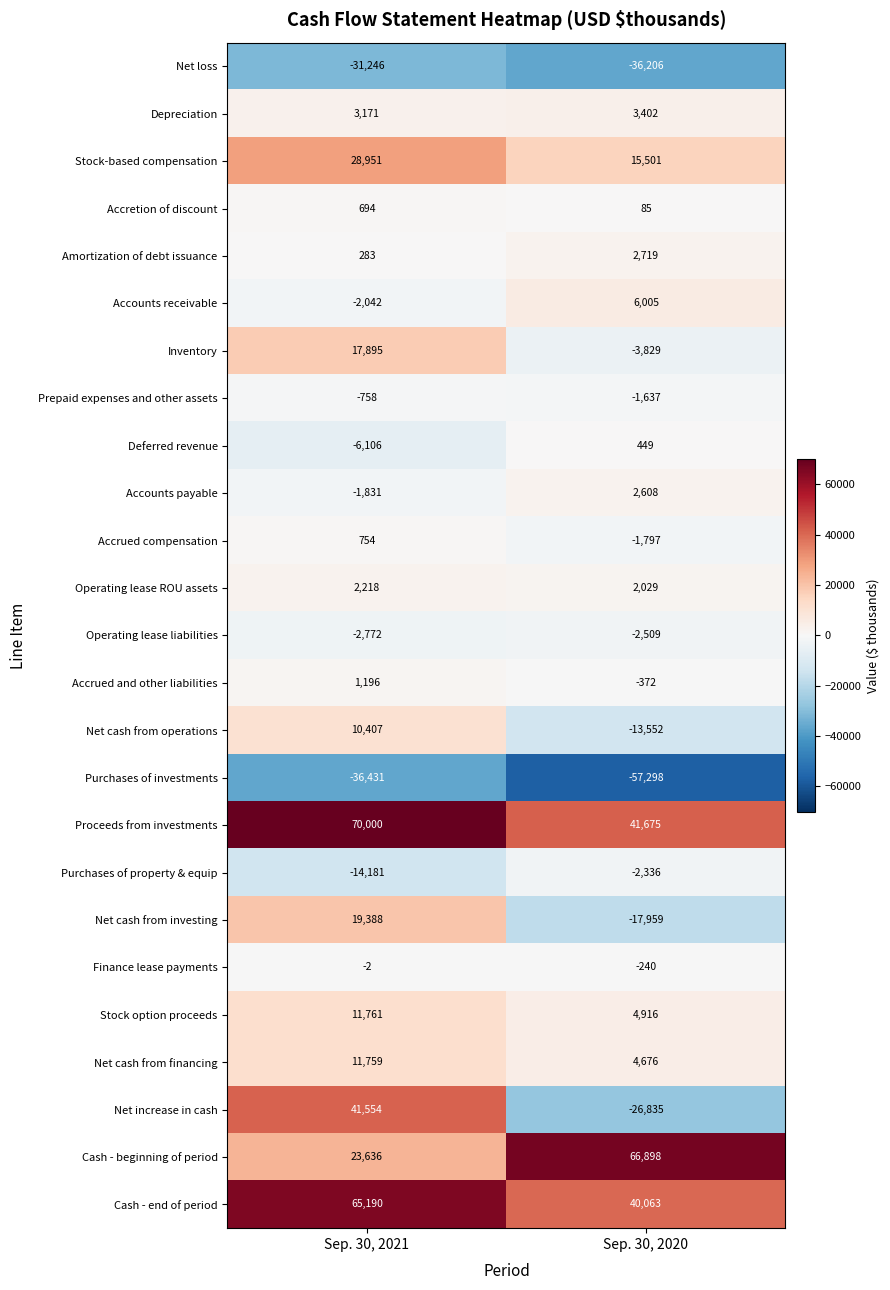

List the series in order of their peak value, lowest first.

Purchases of investments, Net loss, Operating lease liabilities, Purchases of property & equip, Prepaid expenses and other assets, Finance lease payments, Deferred revenue, Accretion of discount, Accrued compensation, Accrued and other liabilities, Operating lease ROU assets, Accounts payable, Amortization of debt issuance, Depreciation, Accounts receivable, Net cash from operations, Net cash from financing, Stock option proceeds, Inventory, Net cash from investing, Stock-based compensation, Net increase in cash, Cash - end of period, Cash - beginning of period, Proceeds from investments